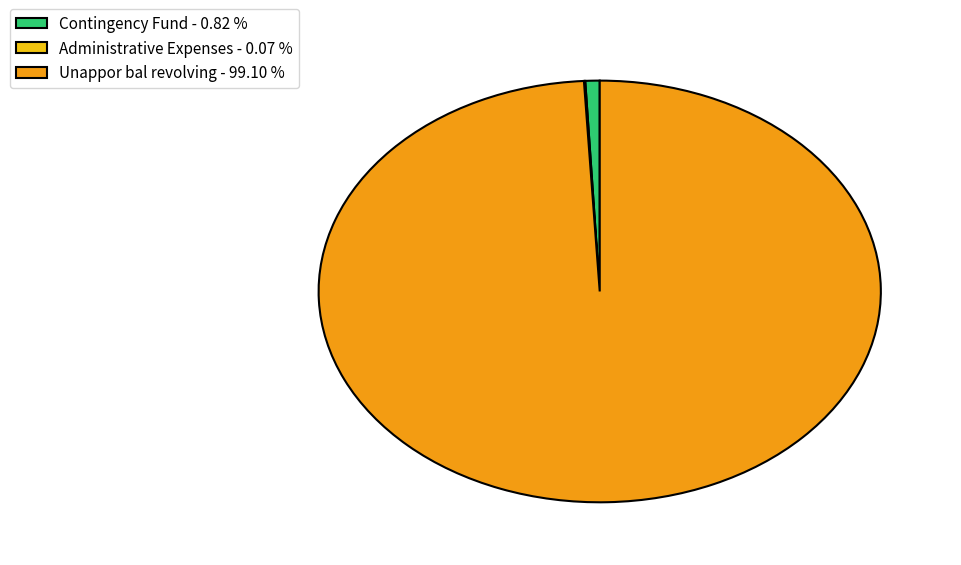

Is Unappor bal revolving - 99.10 % the majority of the pie?

Yes